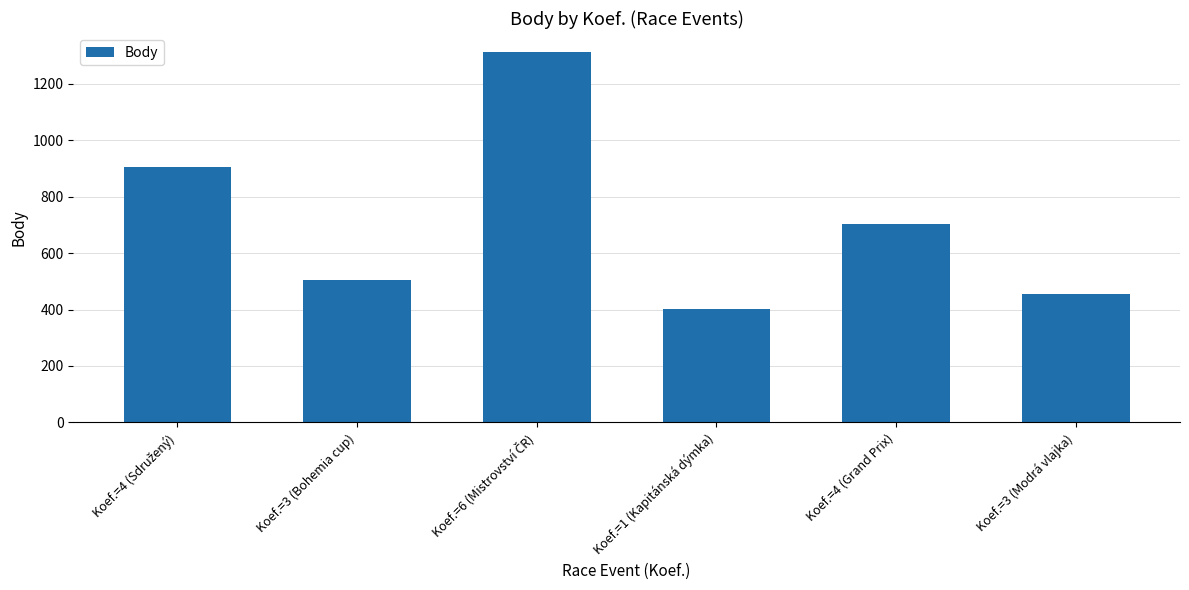

What position from the right is Koef.=3 (Bohemia cup)?

5